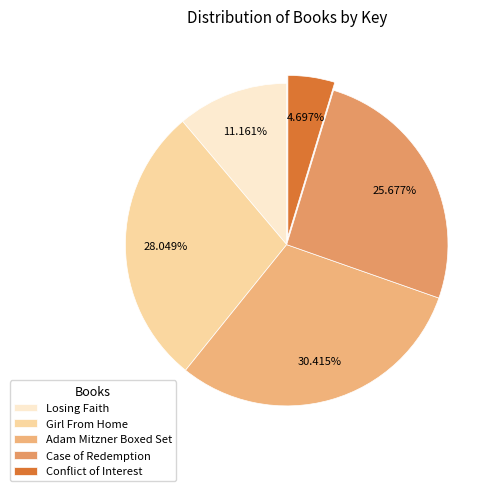

To the nearest percent, what is the combined percentage of Girl From Home and Conflict of Interest?

33%